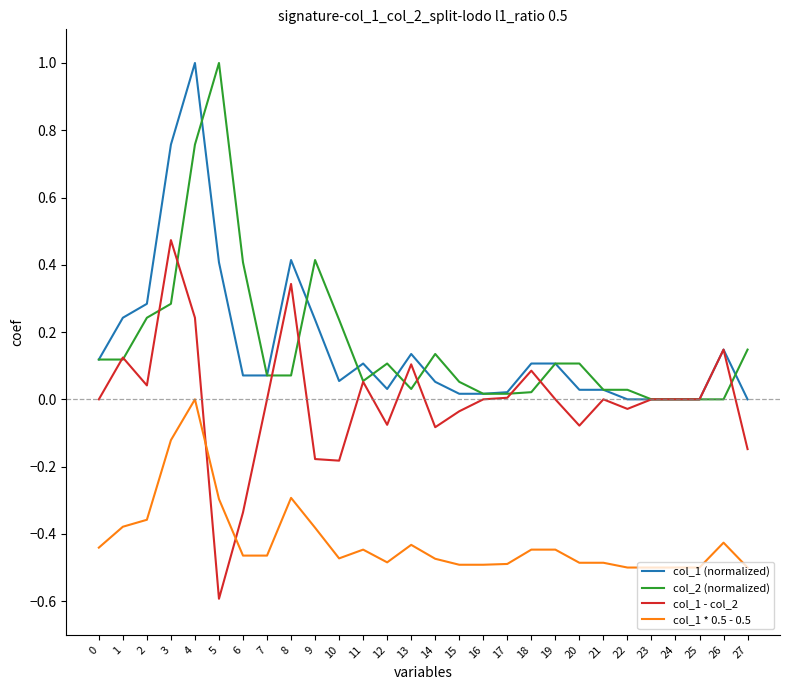

Is it true that col_1 - col_2 equals 0.0 at 19?

True